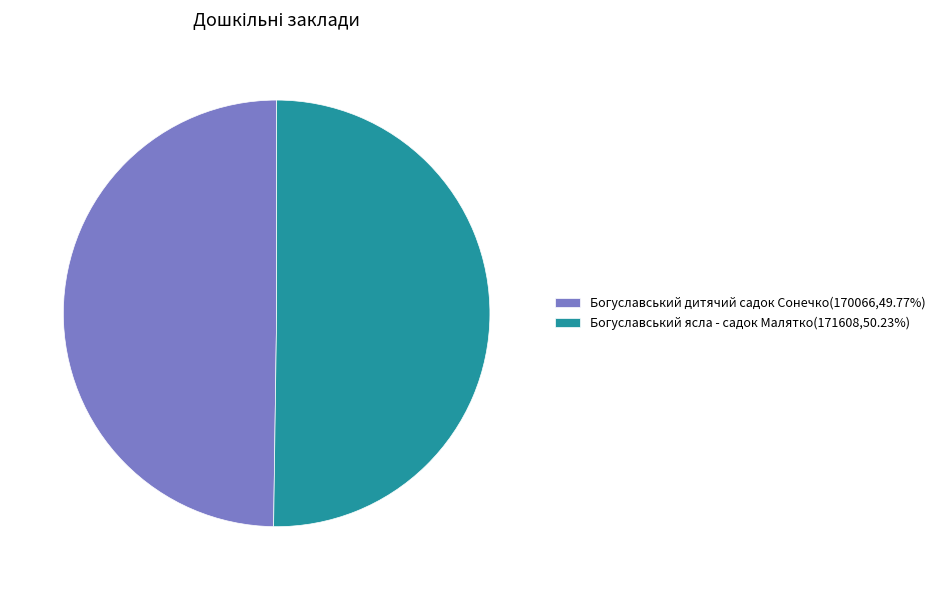

Is the sum of Богуславський дитячий садок Сонечко(170066,49.77%) and Богуславський ясла - садок Малятко(171608,50.23%) greater than half?

Yes